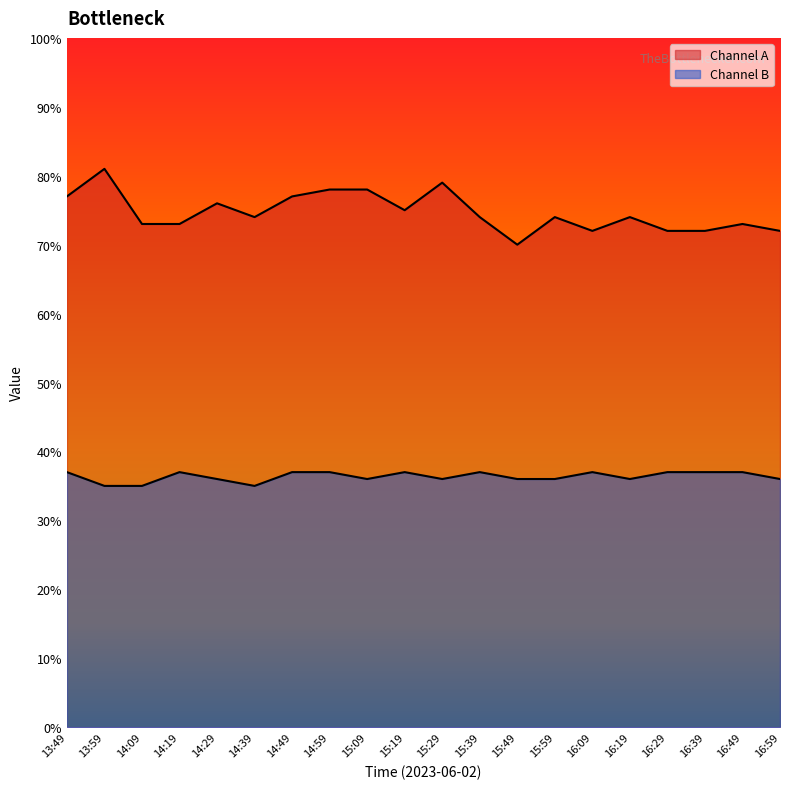

At which category does Channel A reach its first local peak?

13:59